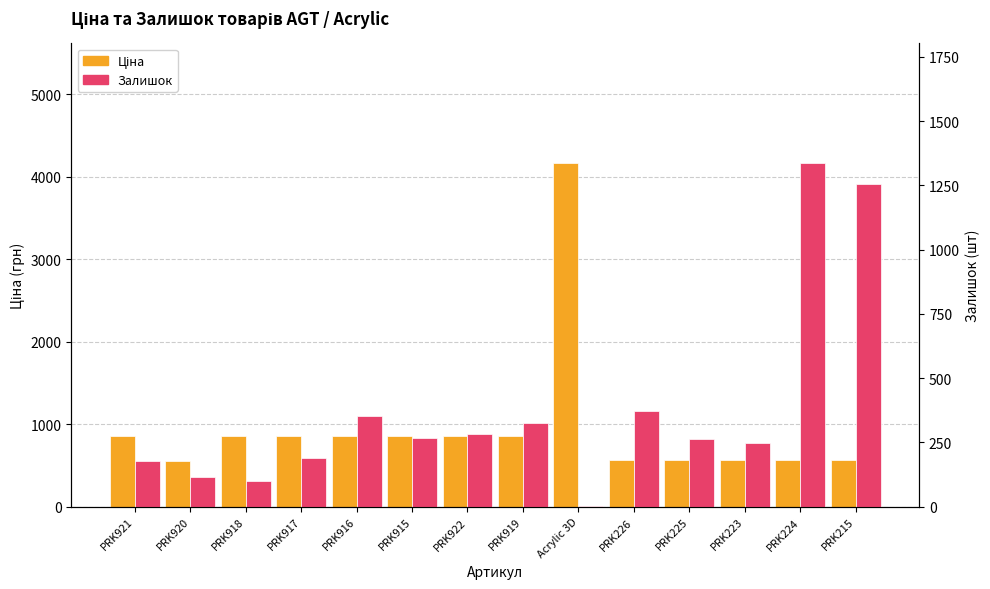

What is the highest value of the Залишок series?

1335.0